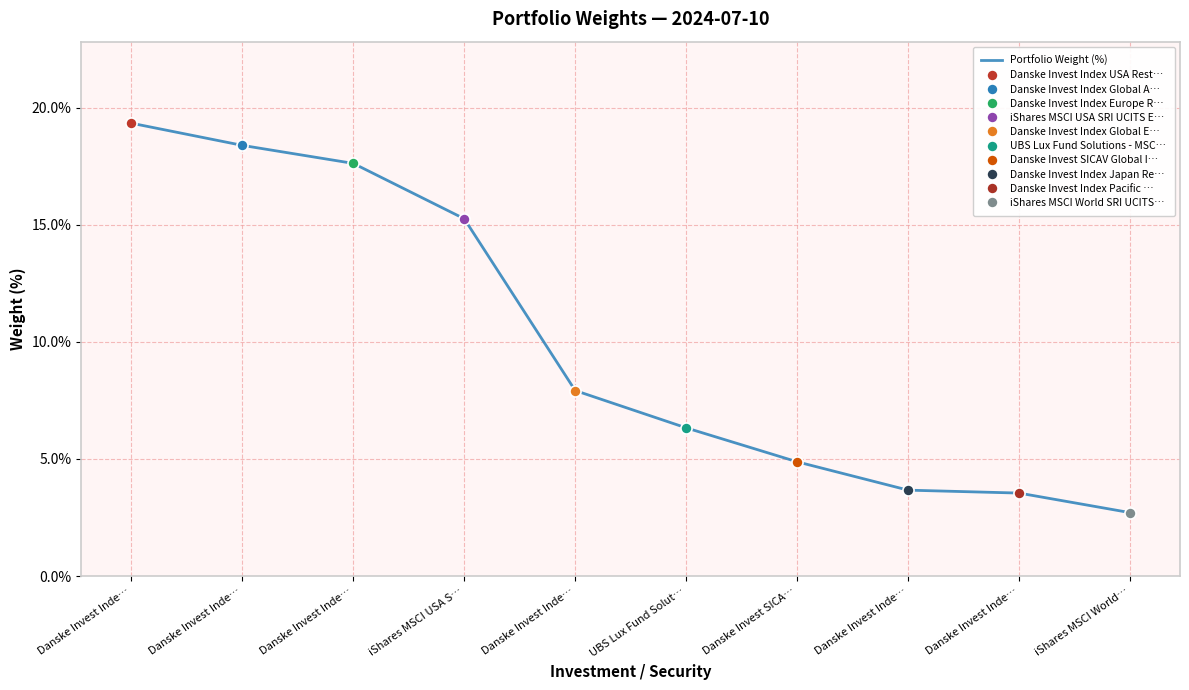

Rank the categories by value from highest to lowest.

Danske Invest Inde…, Danske Invest Inde…, Danske Invest Inde…, iShares MSCI USA S…, Danske Invest Inde…, UBS Lux Fund Solut…, Danske Invest SICA…, Danske Invest Inde…, Danske Invest Inde…, iShares MSCI World…